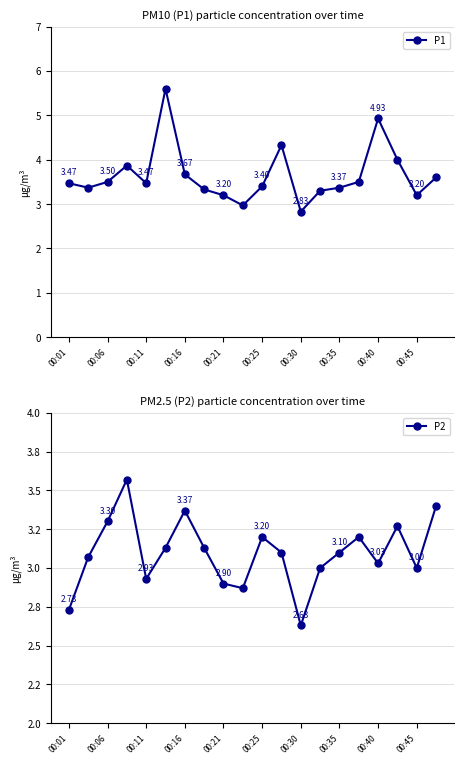

In P2, how many points are lower than both neighbors (excluding endpoints)?

5